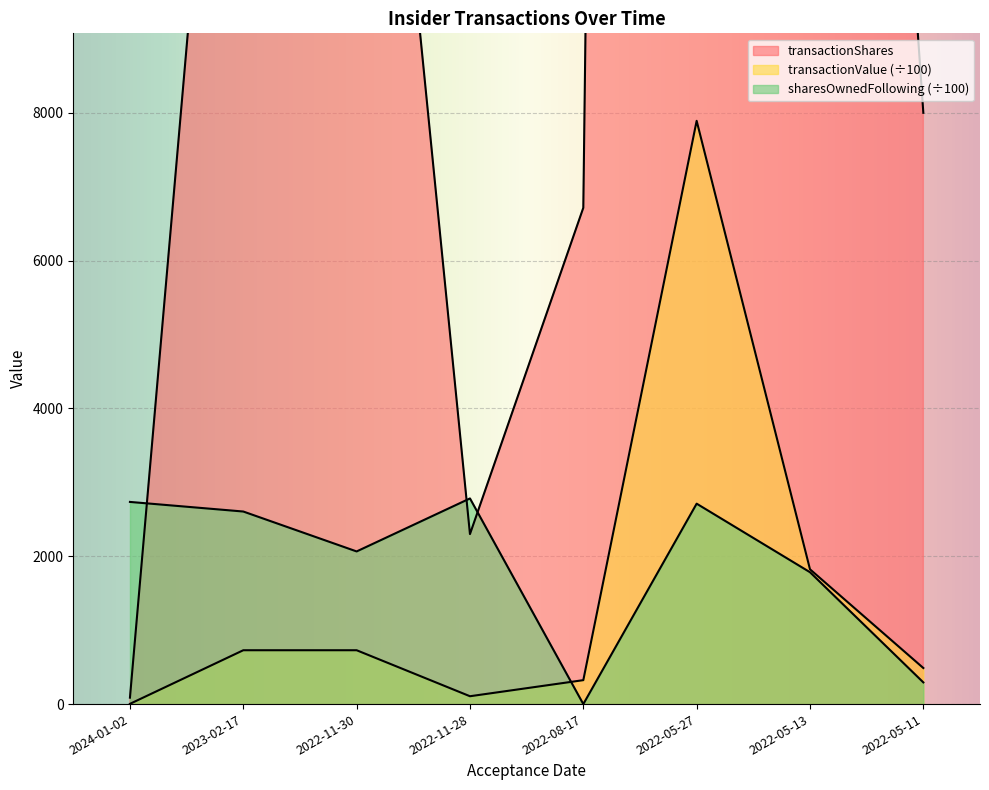

What is the label of the 6th point from the right?

2022-11-30